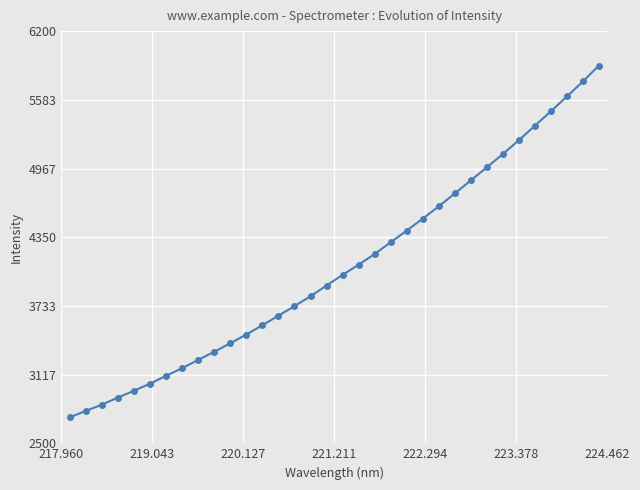

Is this an area chart (filled region under the line)?

No